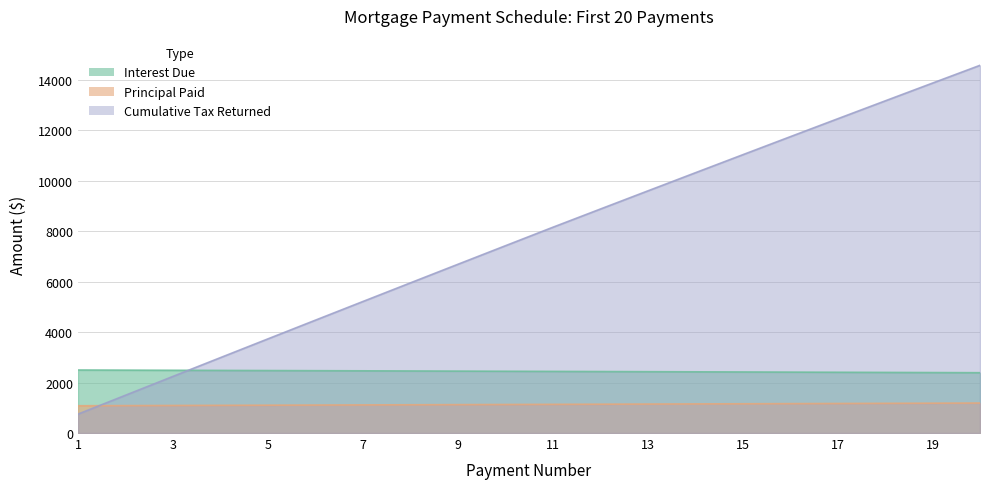

True or false: Principal Paid has a value of 1568.1 at 8.

False